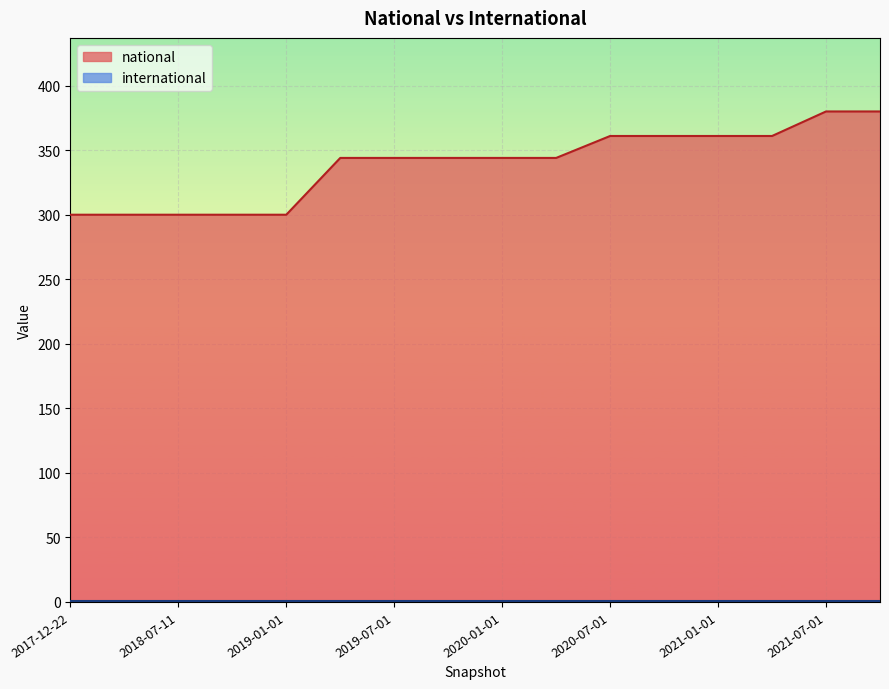

The value at 2019-07-01 is 528. True or false?

False